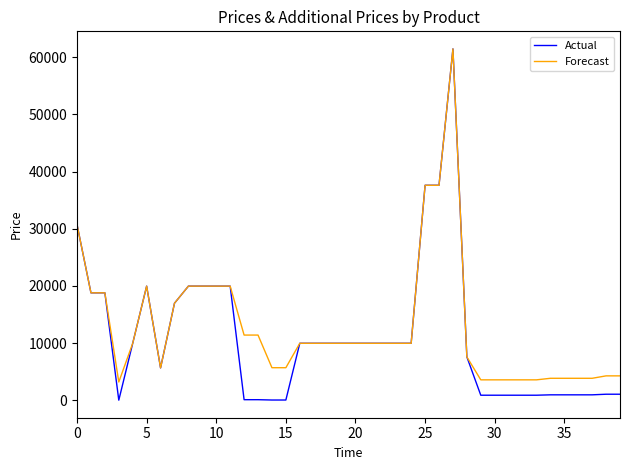

Which series has the widest spread of values?

Actual